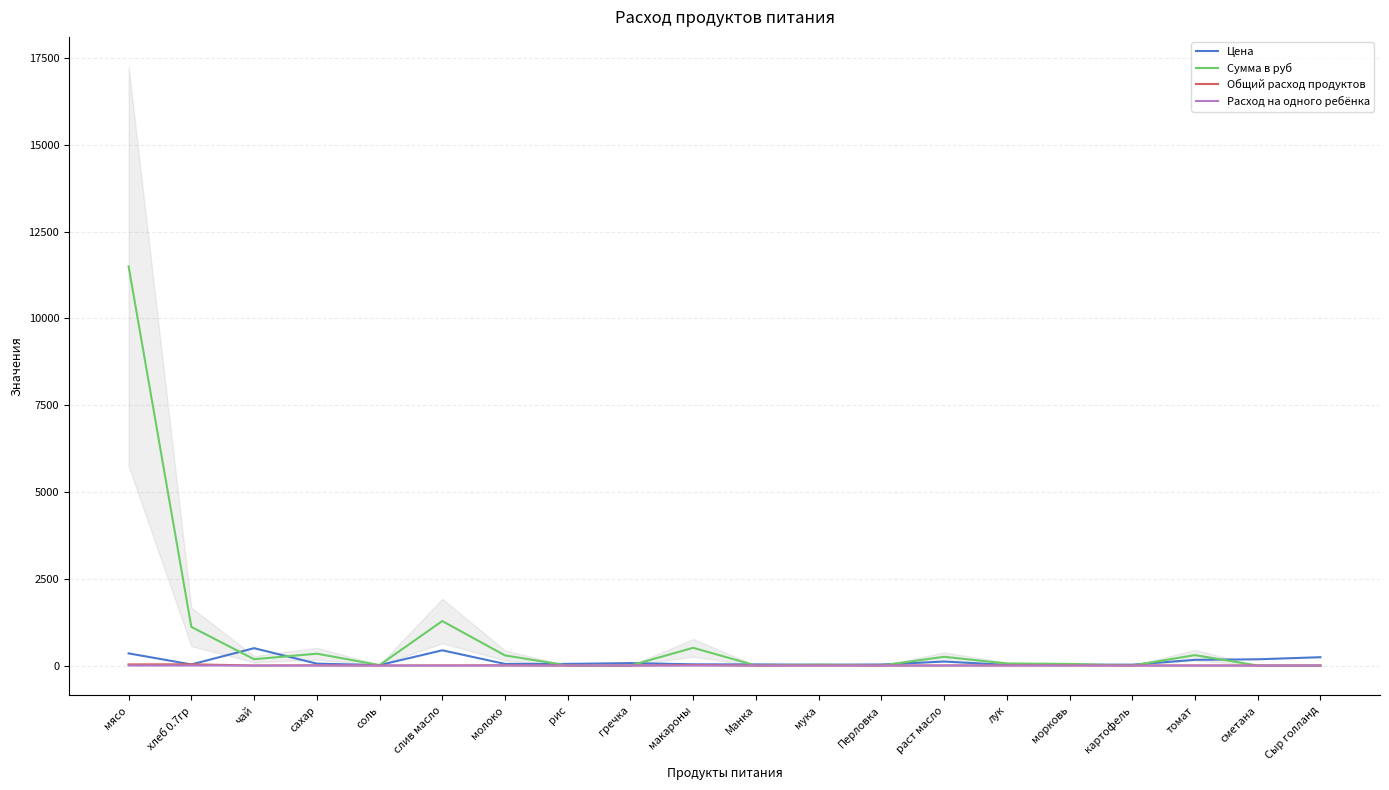

Between морковь and рис, which is larger?

рис